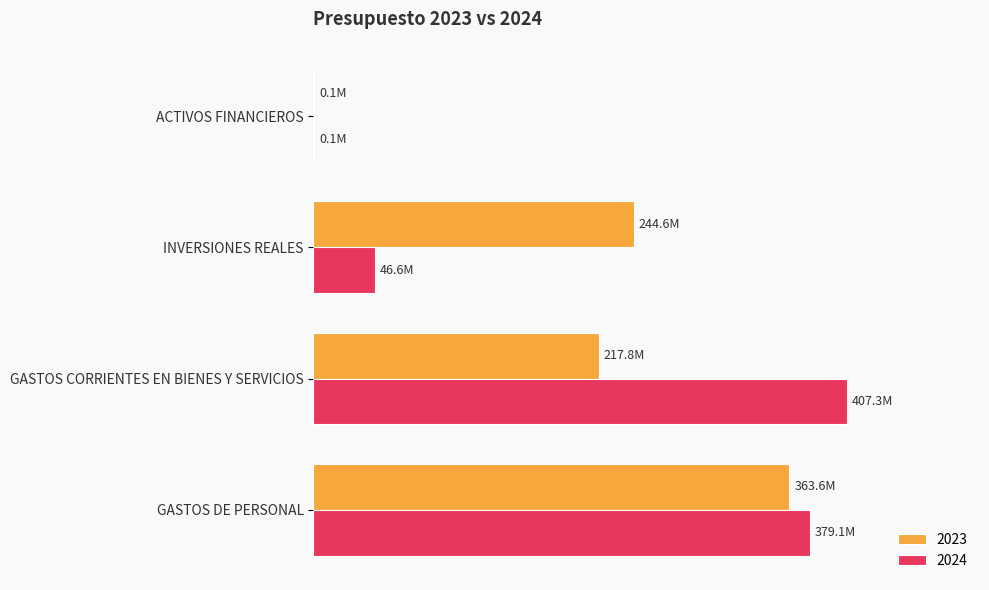

Reading left to right, what are all the values shown in this chart?

2023: GASTOS DE PERSONAL=363582735	GASTOS CORRIENTES EN BIENES Y SERVICIOS=217839116	INVERSIONES REALES=244582143	ACTIVOS FINANCIEROS=136156
2024: GASTOS DE PERSONAL=379070438	GASTOS CORRIENTES EN BIENES Y SERVICIOS=407303831	INVERSIONES REALES=46639253	ACTIVOS FINANCIEROS=128851